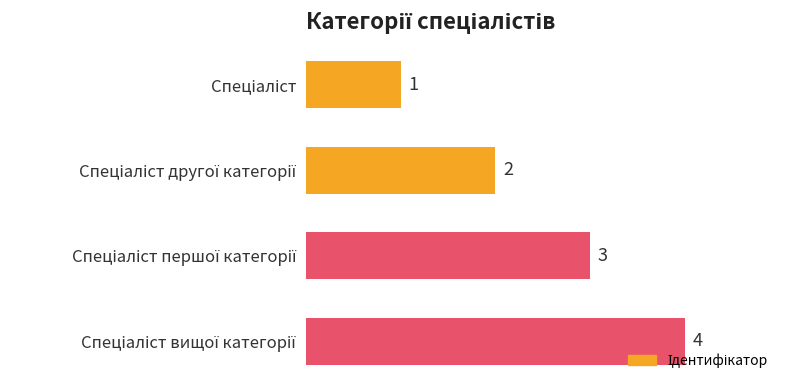

What is the maximum value shown in the chart?

4